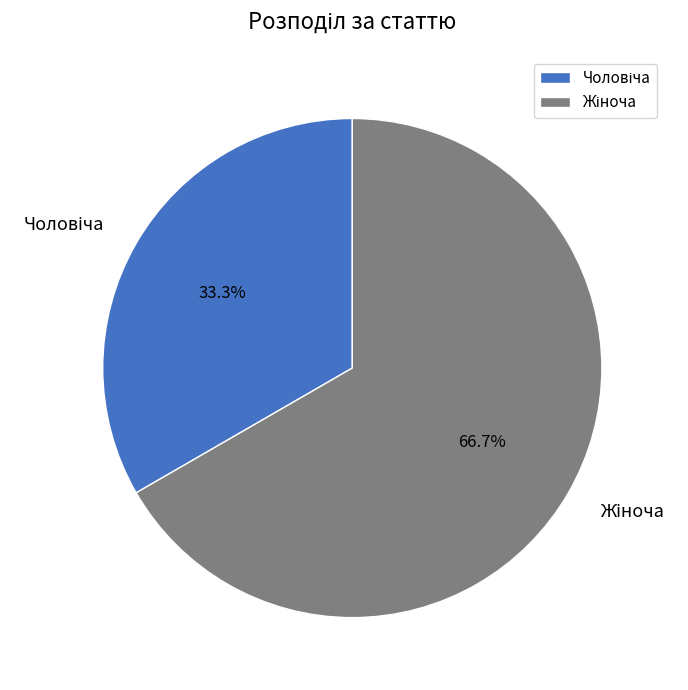

Is there a majority slice in this chart?

Yes